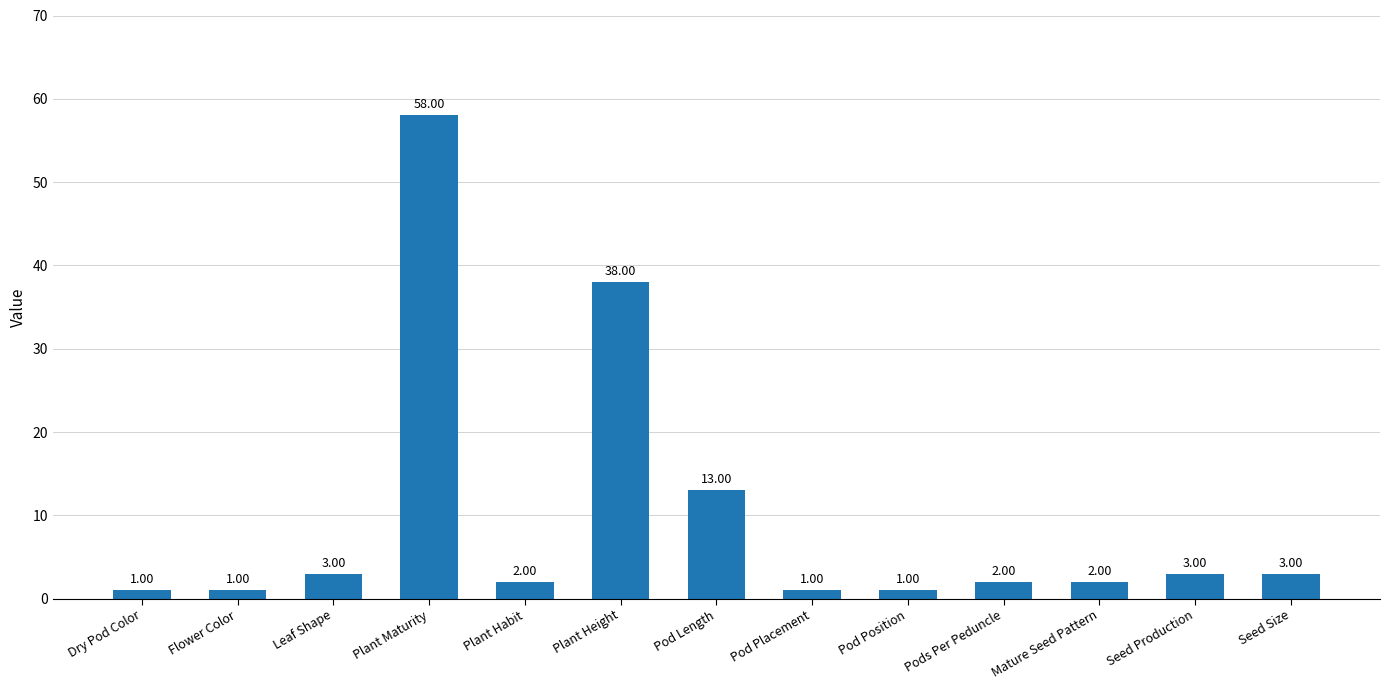

At which label is the value closest to 29?

Plant Height